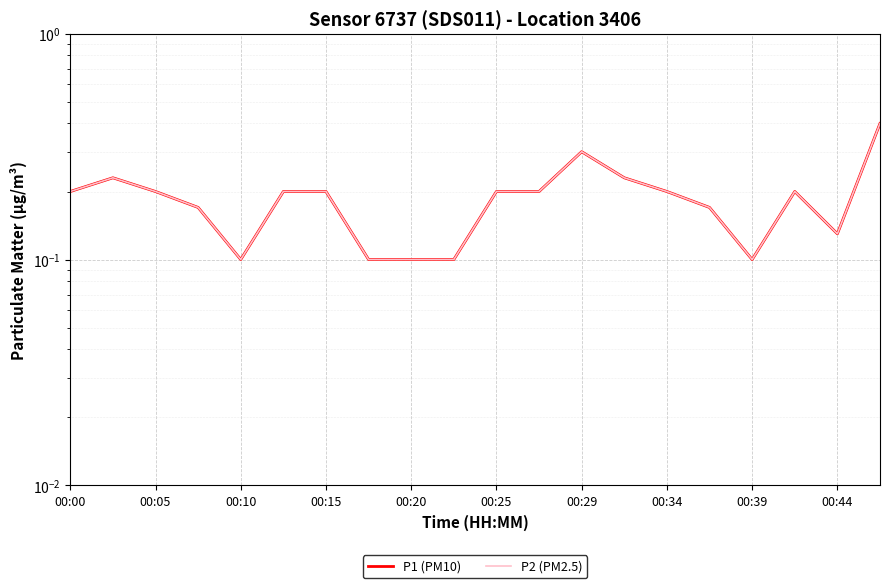

Read the P1 (PM10) value at 11.

0.2